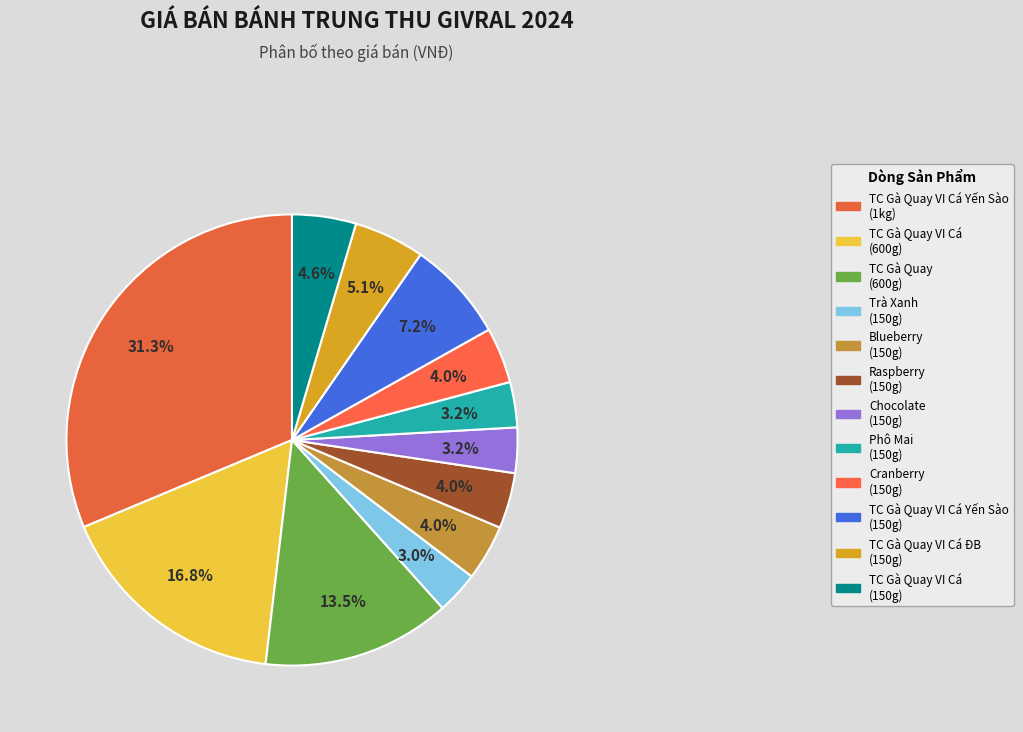

Count the number of slices in the pie.

12